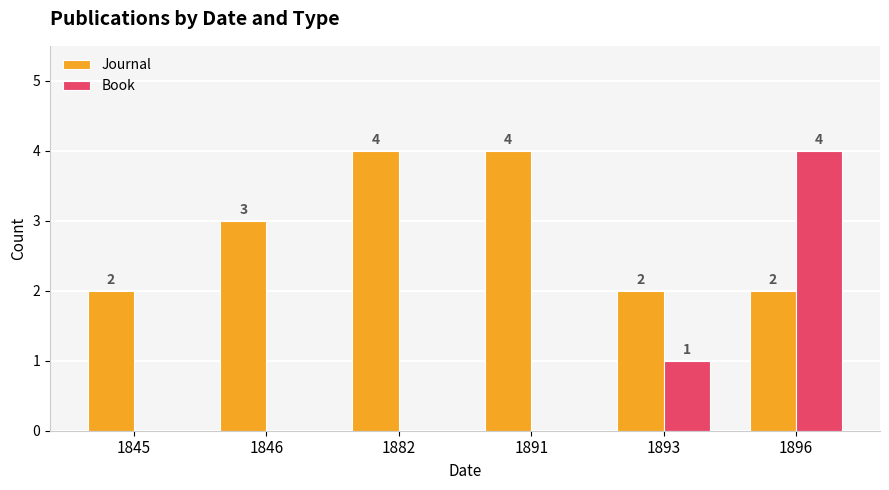

What are all the series names shown in the legend?

Journal, Book